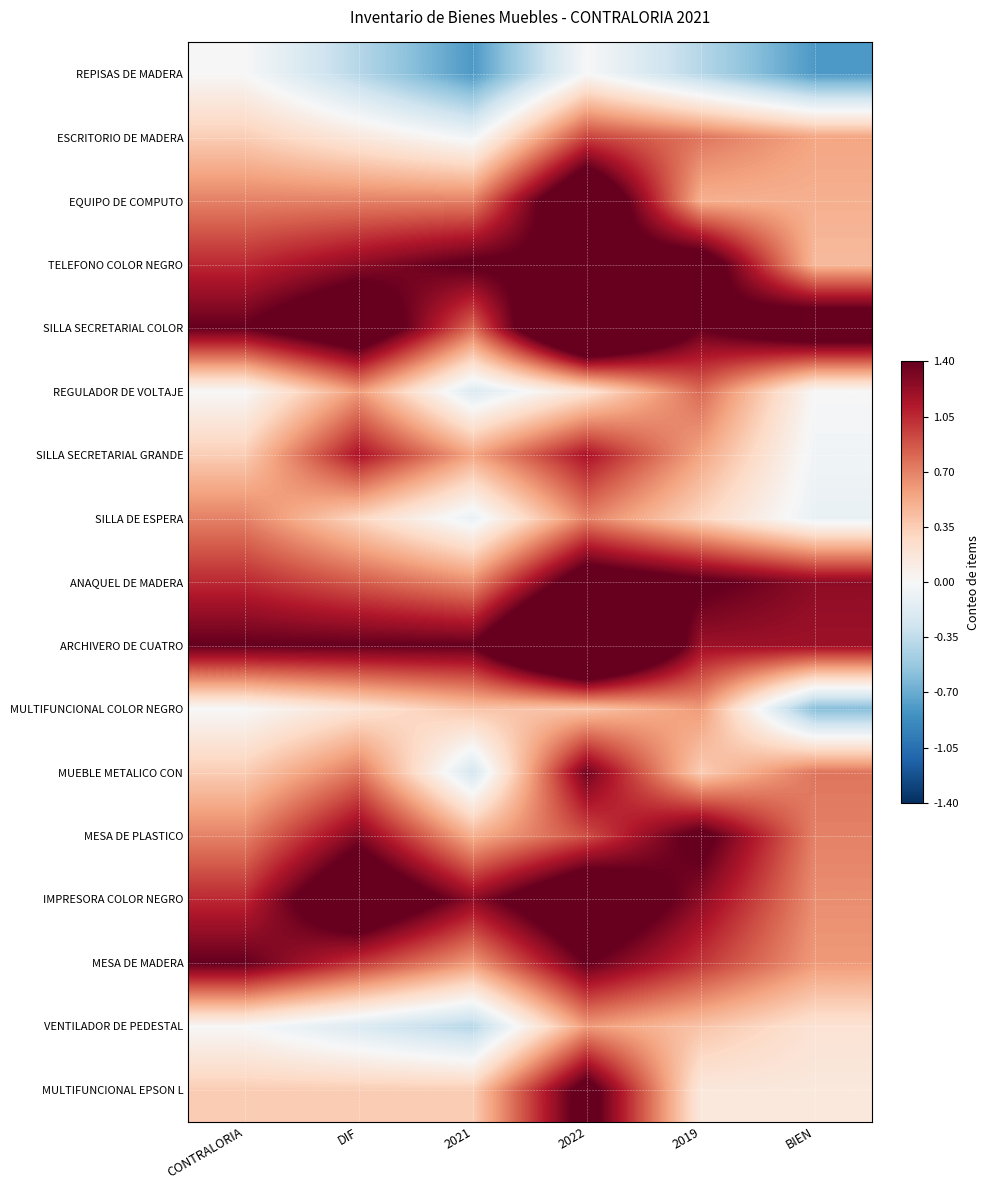

What is the greatest value displayed?

2.6